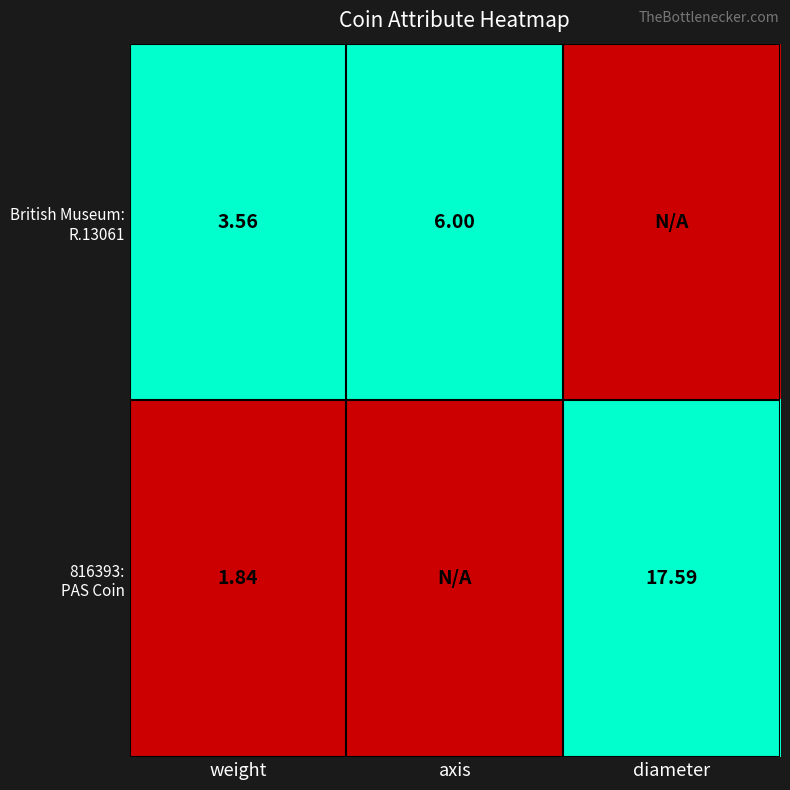

Which series changed the most between axis and diameter?

British Museum: R.13061